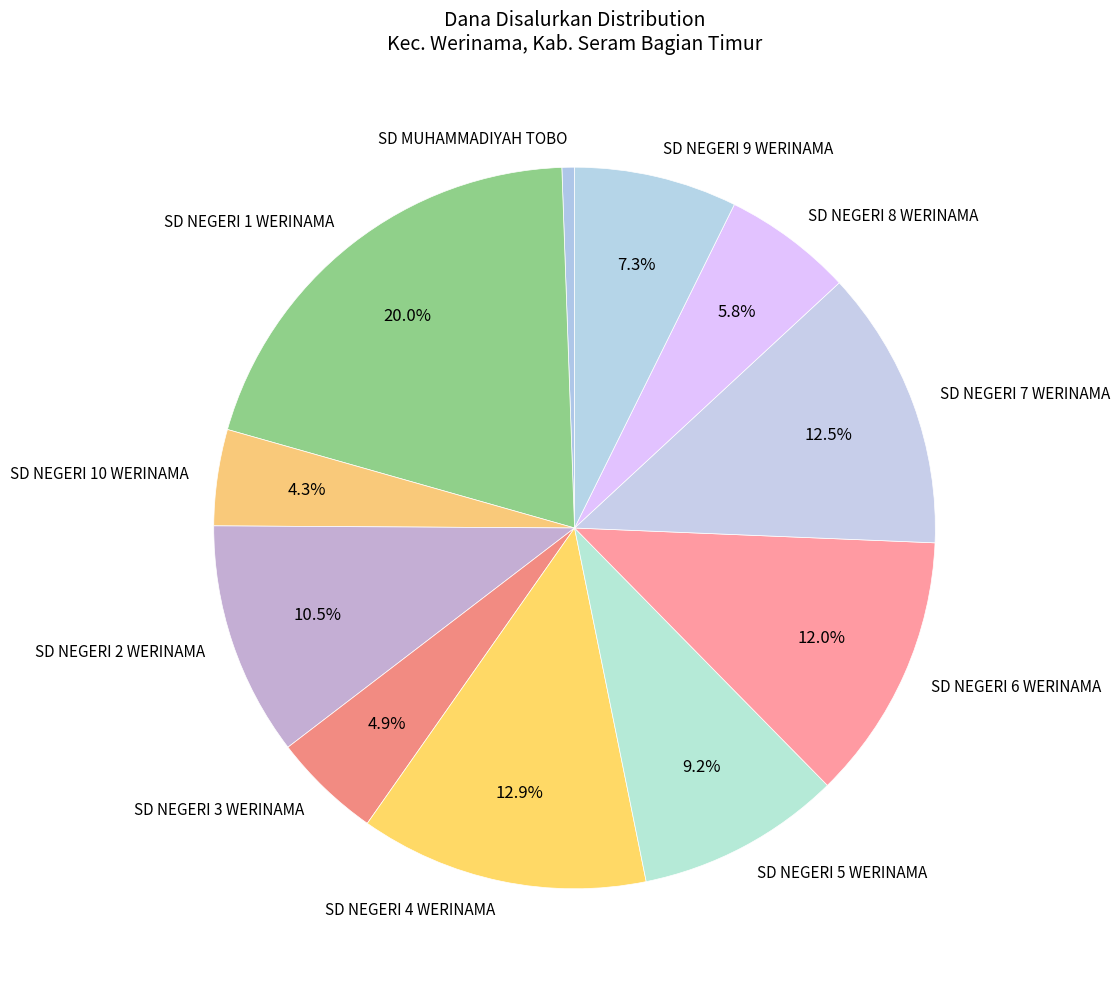

Count the number of slices in the pie.

11